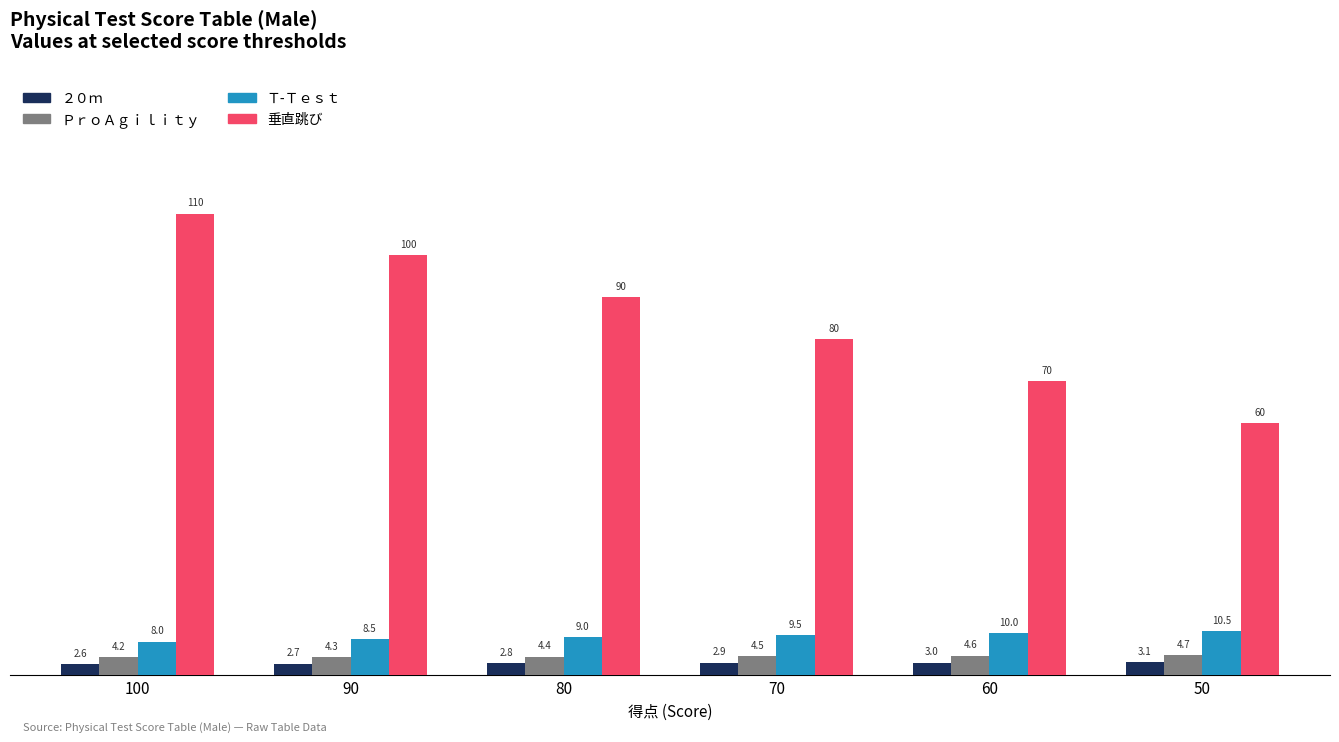

Between 60 and 50, which series saw the biggest shift?

垂直跳び